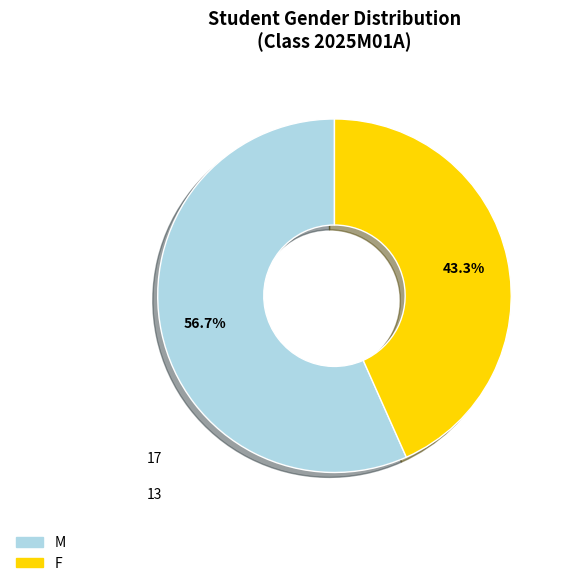

To the nearest percent, what is the difference between the largest and smallest slice percentages?

13%